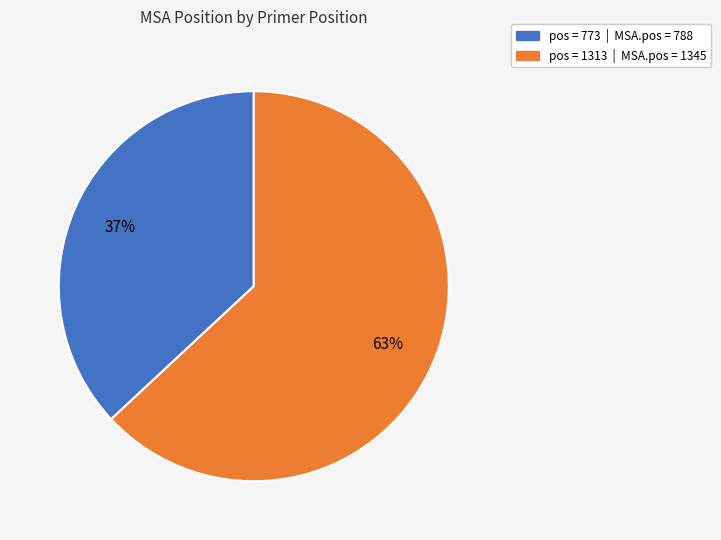

Is there any slice that represents more than half of the pie?

Yes